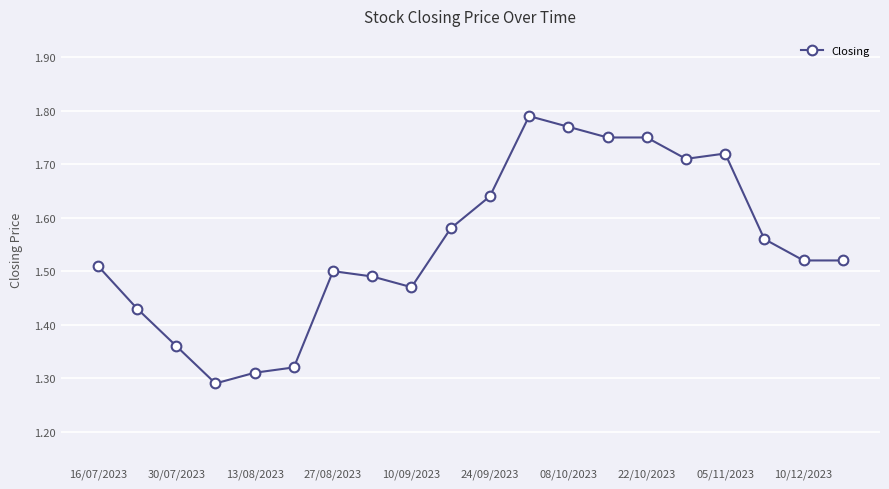

Does the chart display data point markers on the line(s)?

Yes